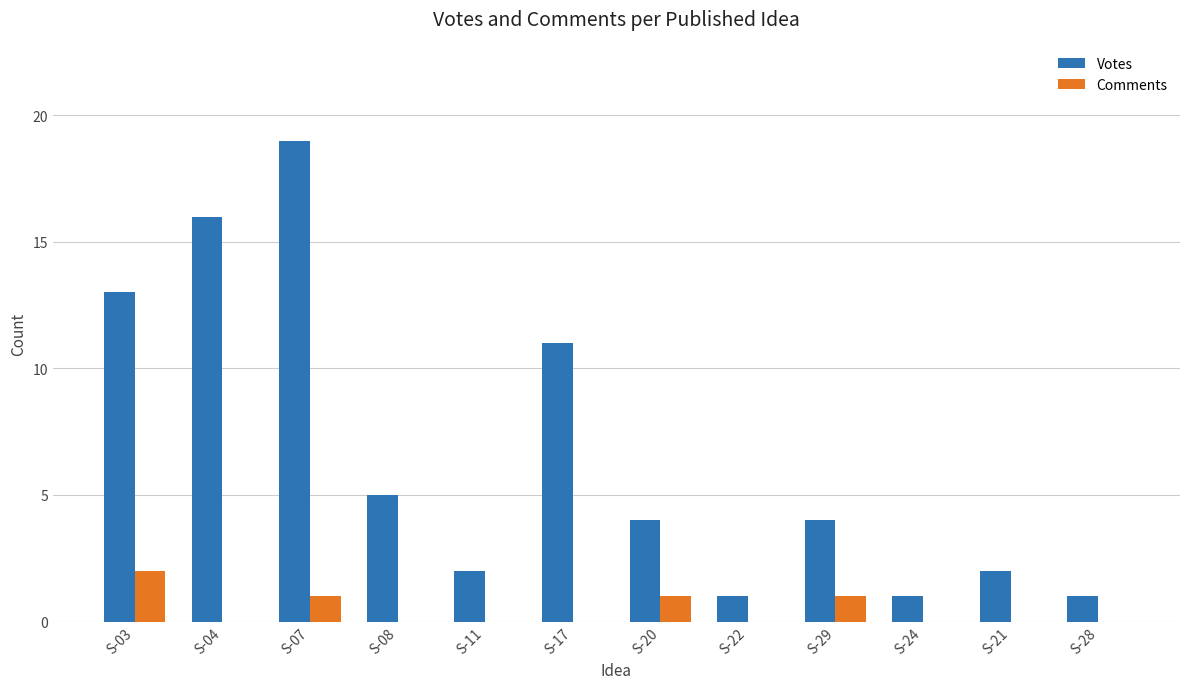

The value of Votes at S-03 is 7. True or false?

False